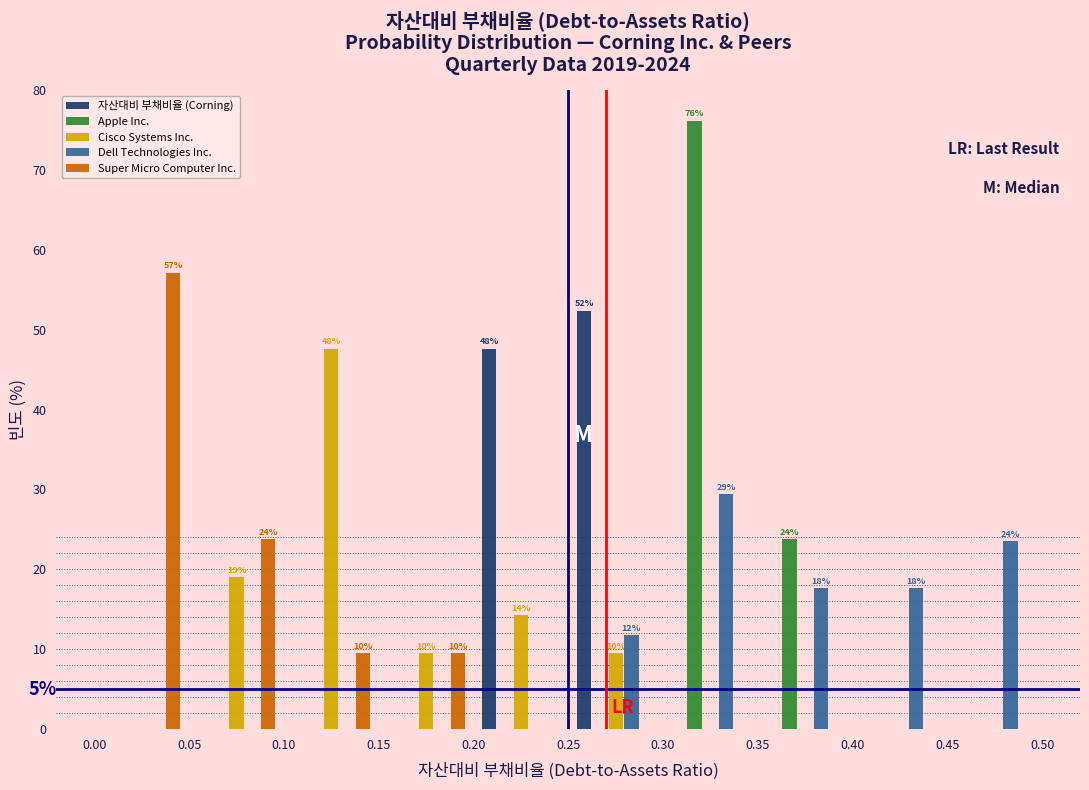

In the Cisco Systems Inc. series, which range on the x-axis has the tallest bar?

0.10 to 0.15